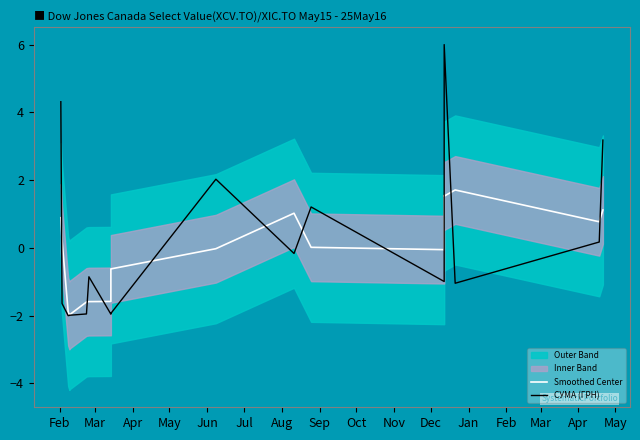

Does the chart have visible grid lines?

No